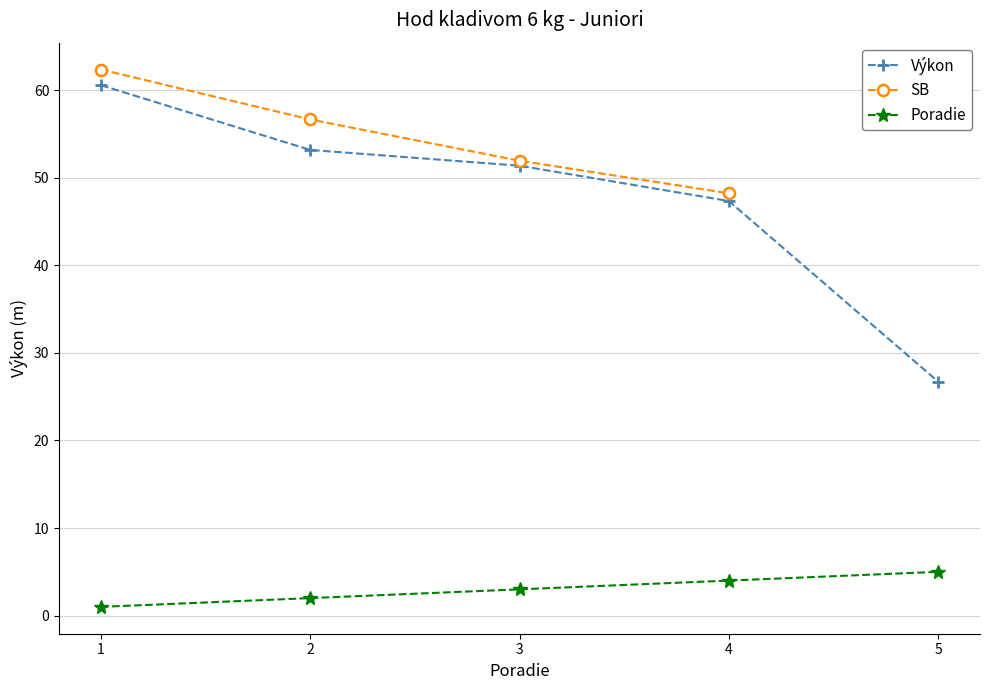

Which series has the widest spread of values?

Výkon